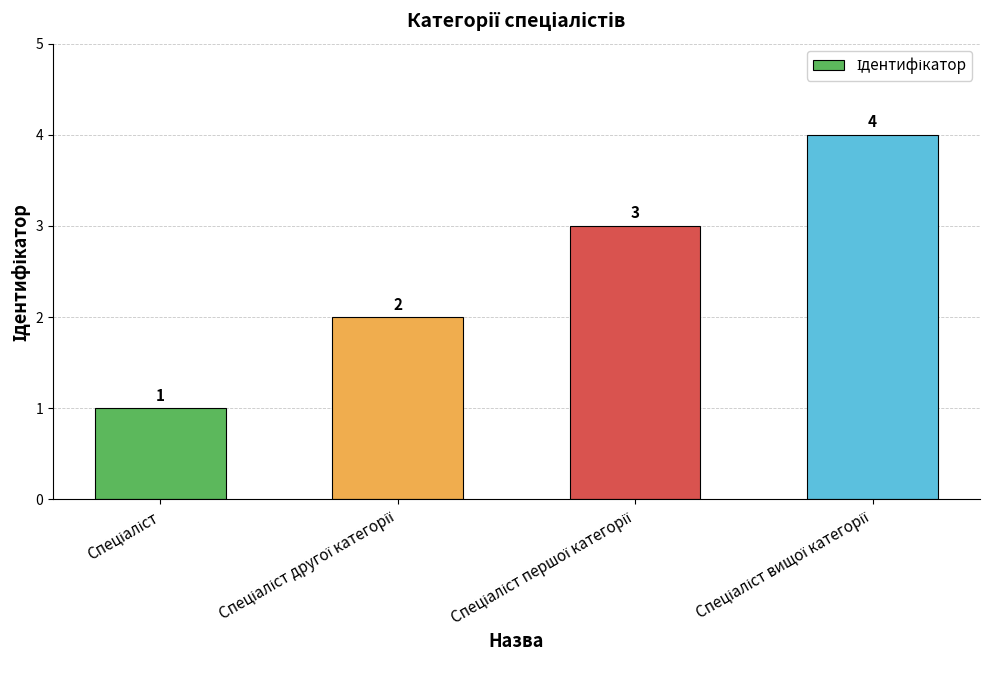

What is the smallest value displayed?

1